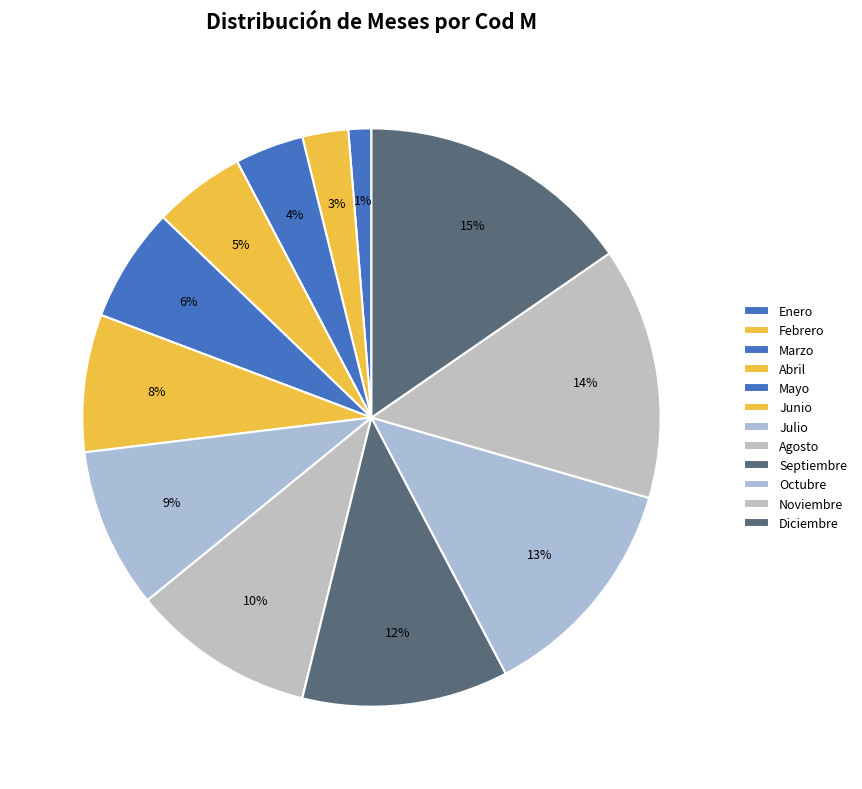

To the nearest percent, what is the difference between the largest and smallest slice percentages?

14%